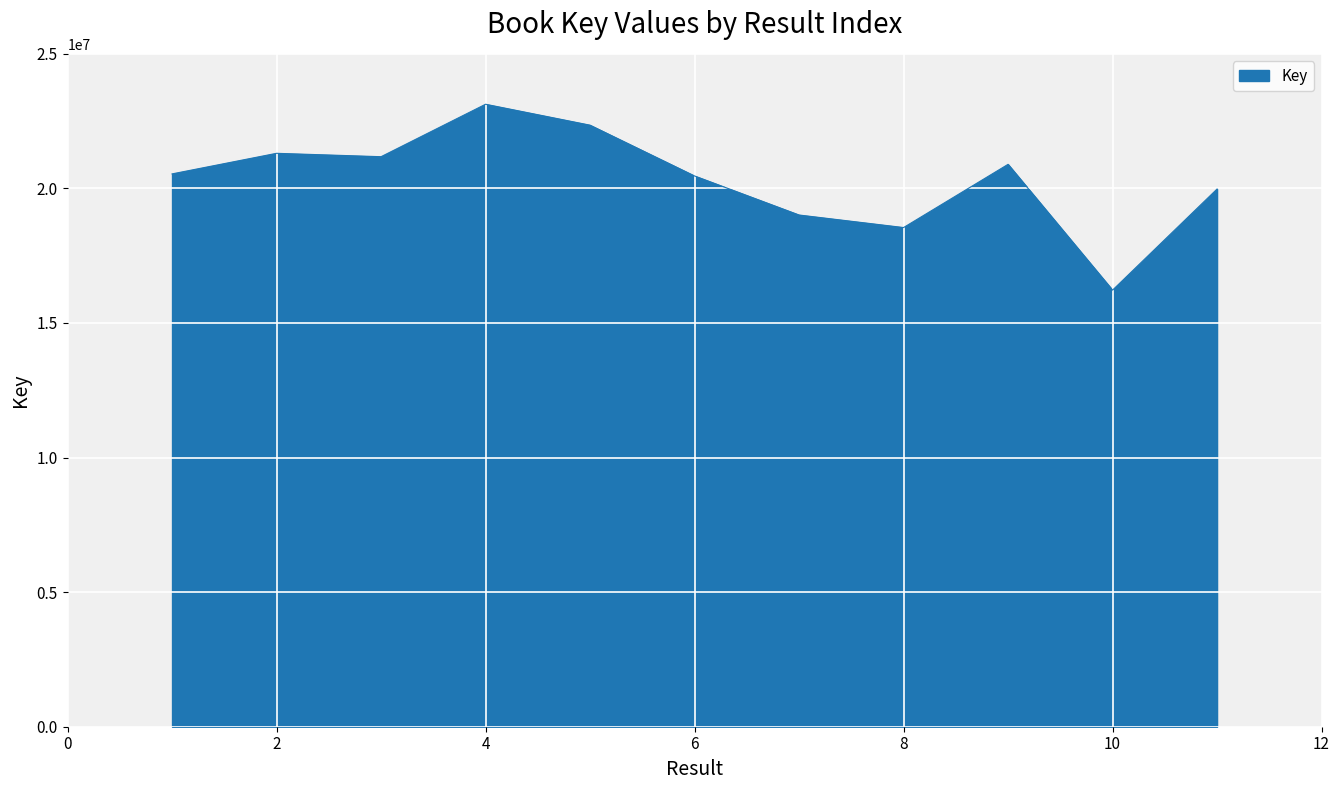

What is the difference between the maximum and minimum values?

6905973